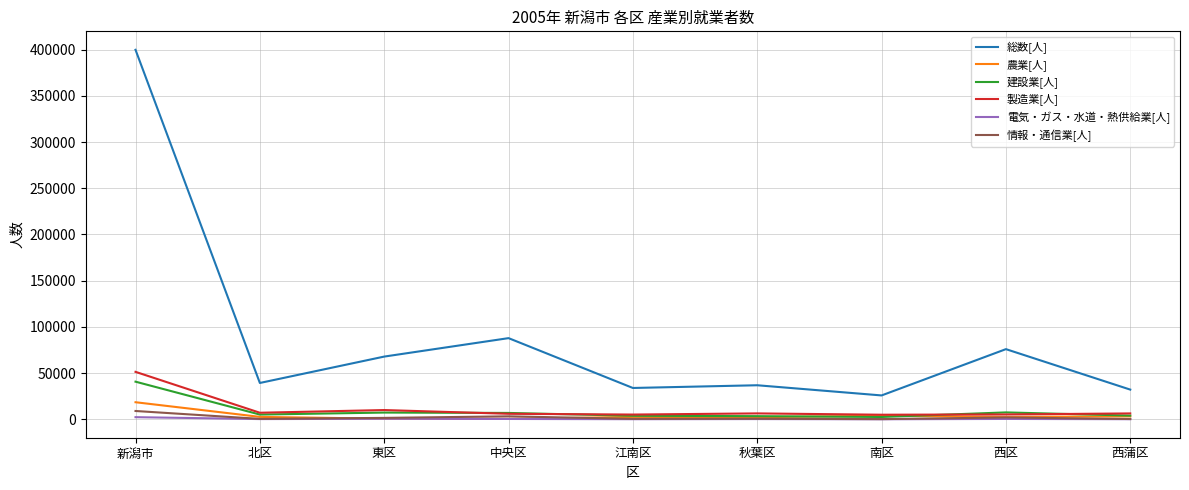

The 情報・通信業[人] series shows 338 at 西蒲区. True or false?

True